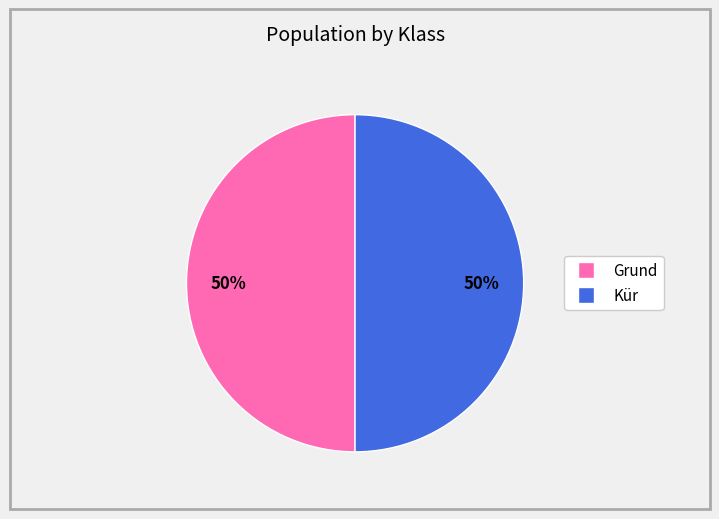

To the nearest percent, what is the average slice percentage?

50%